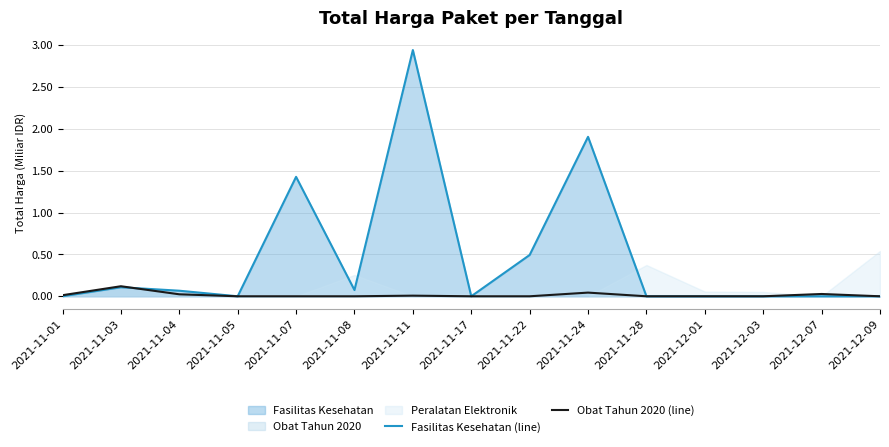

Reading left to right, what are all the values shown in this chart?

Fasilitas Kesehatan (line): 0.0	0.1	0.1	0.0	1.4	0.1	2.9	0.0	0.5	1.9	0.0	0.0	0.0	0.0	0.0
Obat Tahun 2020 (line): 0.0	0.1	0.0	0.0	0.0	0.0	0.0	0.0	0.0	0.0	0.0	0.0	0.0	0.0	0.0